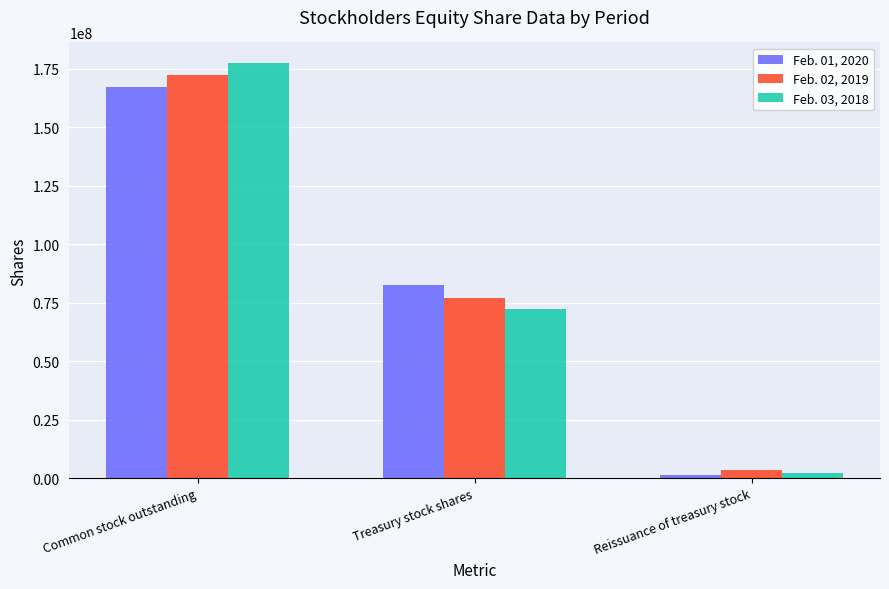

Where does the Feb. 02, 2019 series first go above 77130000?

Common stock outstanding